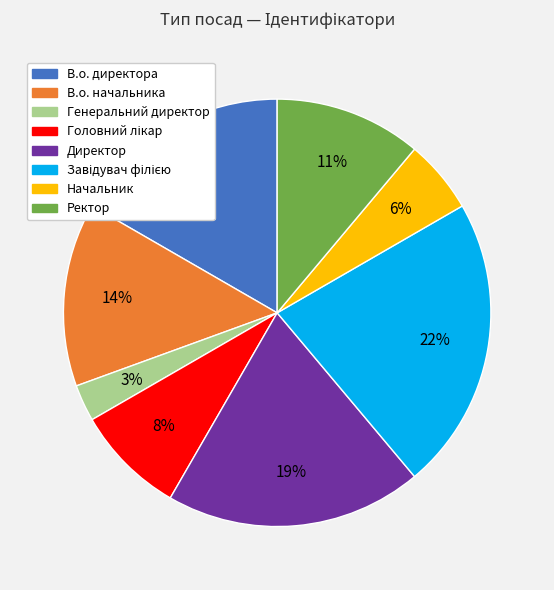

Is it true that В.о. начальника is 14% of the pie?

True